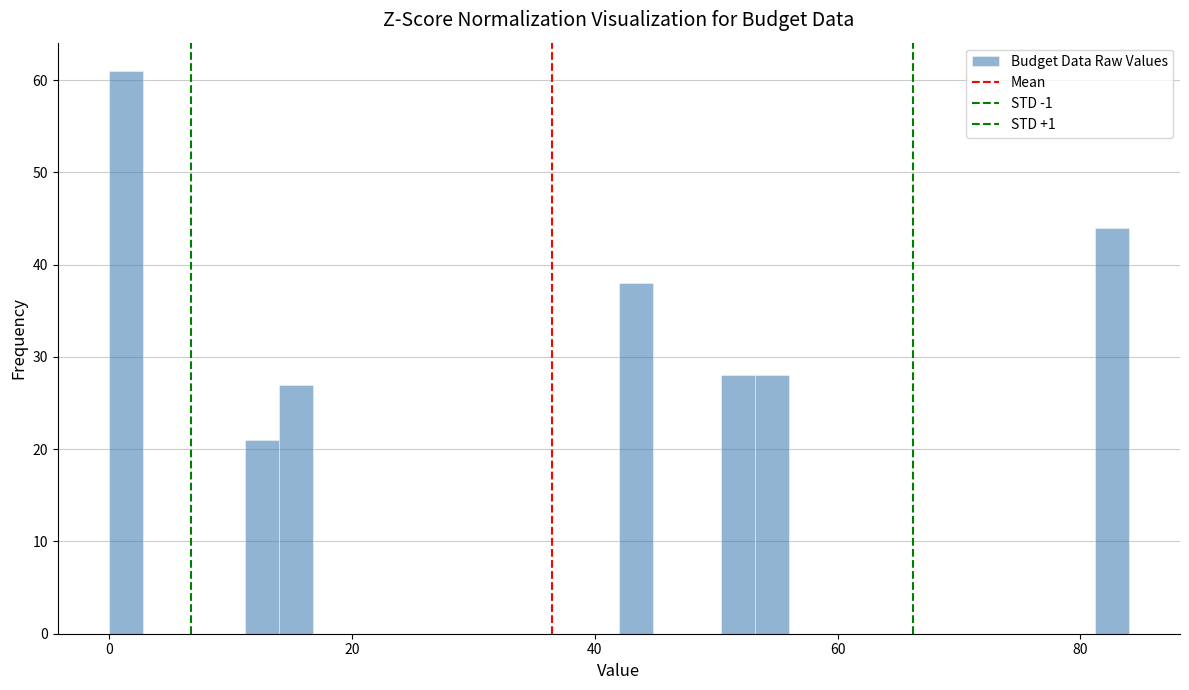

Read against the x-axis, roughly where is the centre of the tallest bar?

2